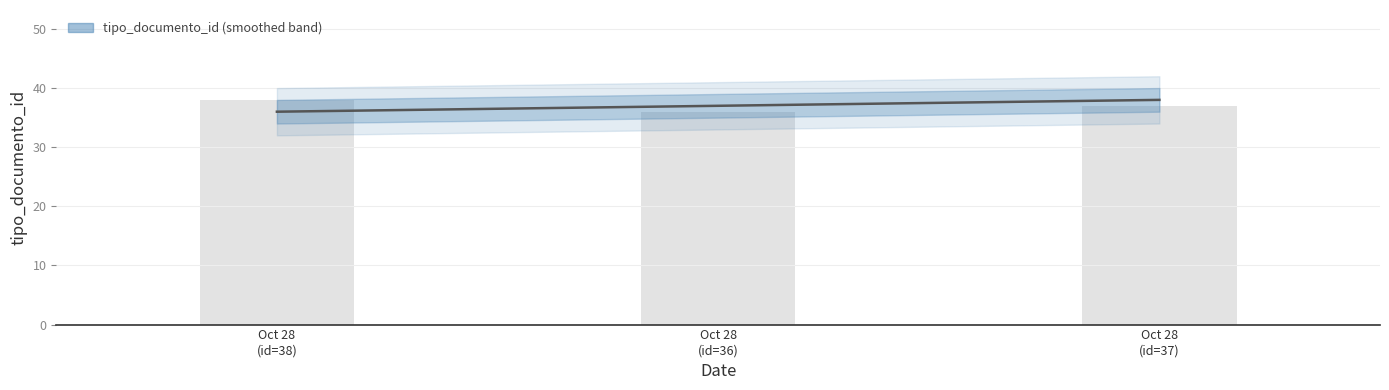

Rank the categories by value from highest to lowest.

Oct 28 (id=38), Oct 28 (id=37), Oct 28 (id=36)